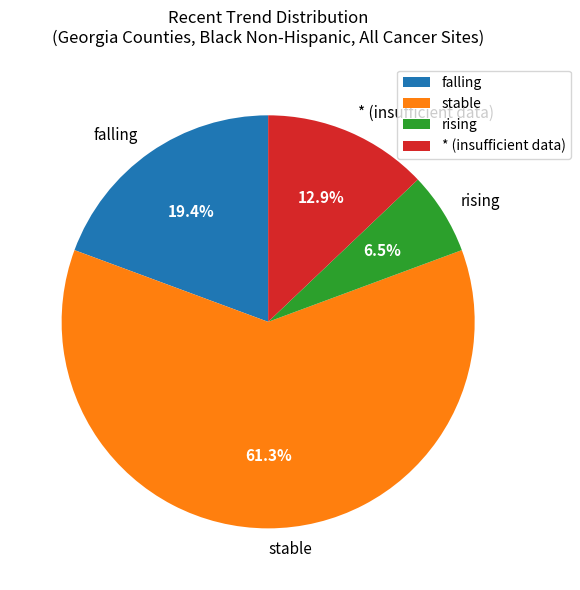

To the nearest percent, what percentage of the pie is stable?

61%